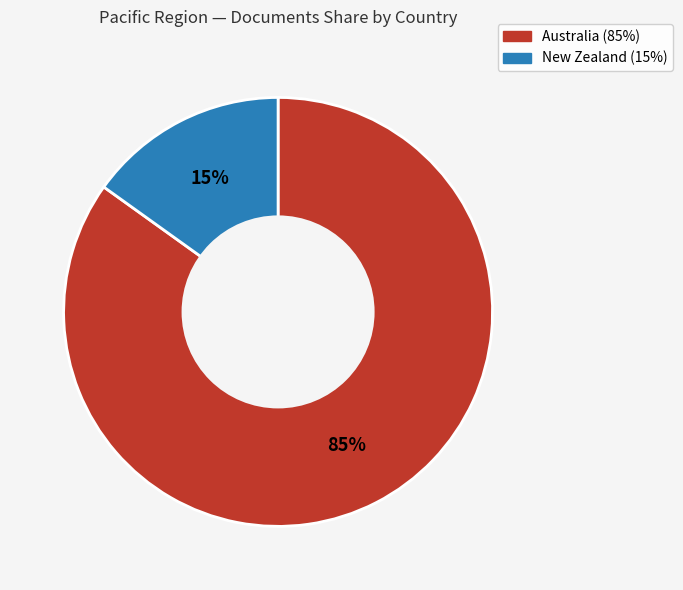

To the nearest percent, what is the combined percentage of Australia and New Zealand?

100%